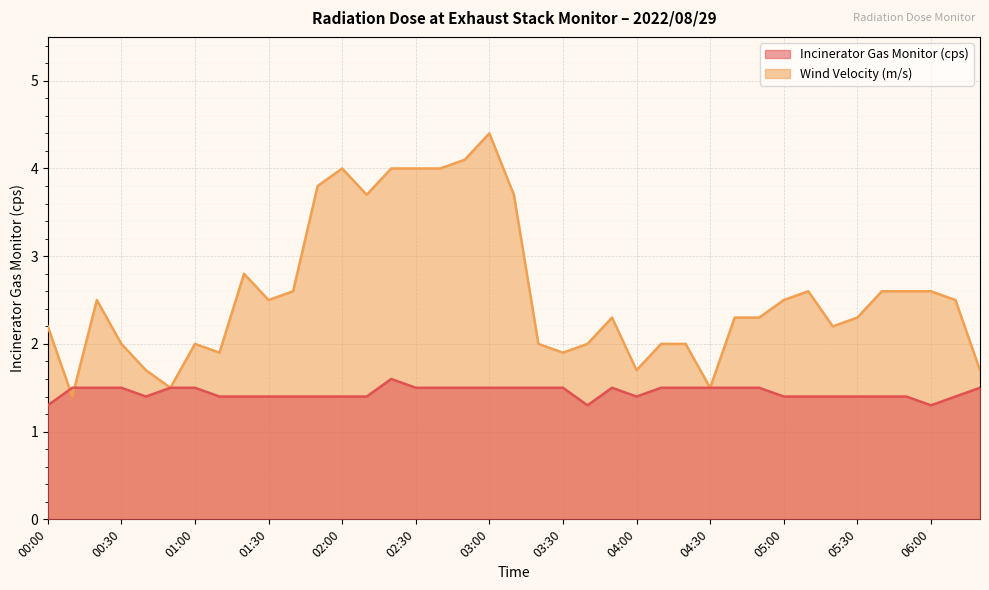

Reading left to right, extract all data points from this chart.

Incinerator Gas Monitor (cps): 1.3	1.5	1.5	1.5	1.4	1.5	1.5	1.4	1.4	1.4	1.4	1.4	1.4	1.4	1.6	1.5	1.5	1.5	1.5	1.5	1.5	1.5	1.3	1.5	1.4	1.5	1.5	1.5	1.5	1.5	1.4	1.4	1.4	1.4	1.4	1.4	1.3	1.4	1.5
Wind Velocity (m/s): 2.2	1.4	2.5	2.0	1.7	1.5	2.0	1.9	2.8	2.5	2.6	3.8	4.0	3.7	4.0	4.0	4.0	4.1	4.4	3.7	2.0	1.9	2.0	2.3	1.7	2.0	2.0	1.5	2.3	2.3	2.5	2.6	2.2	2.3	2.6	2.6	2.6	2.5	1.7